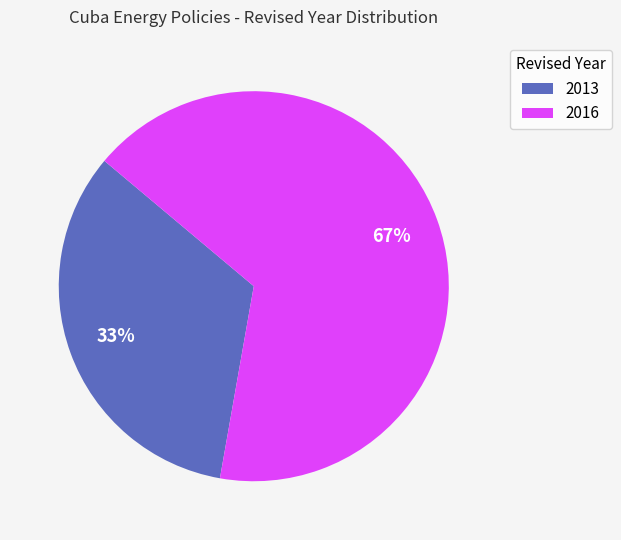

Which category has the biggest portion of the pie?

2016